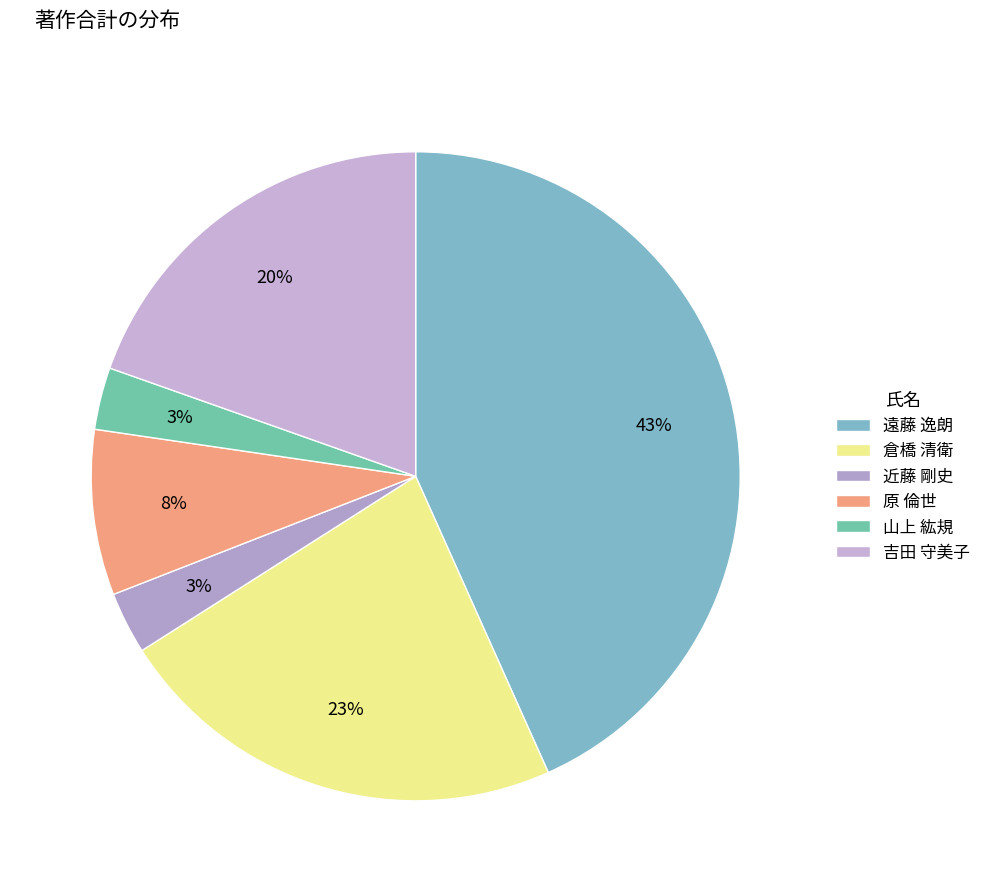

To the nearest percent, what percentage of the pie is 山上 紘規?

3%